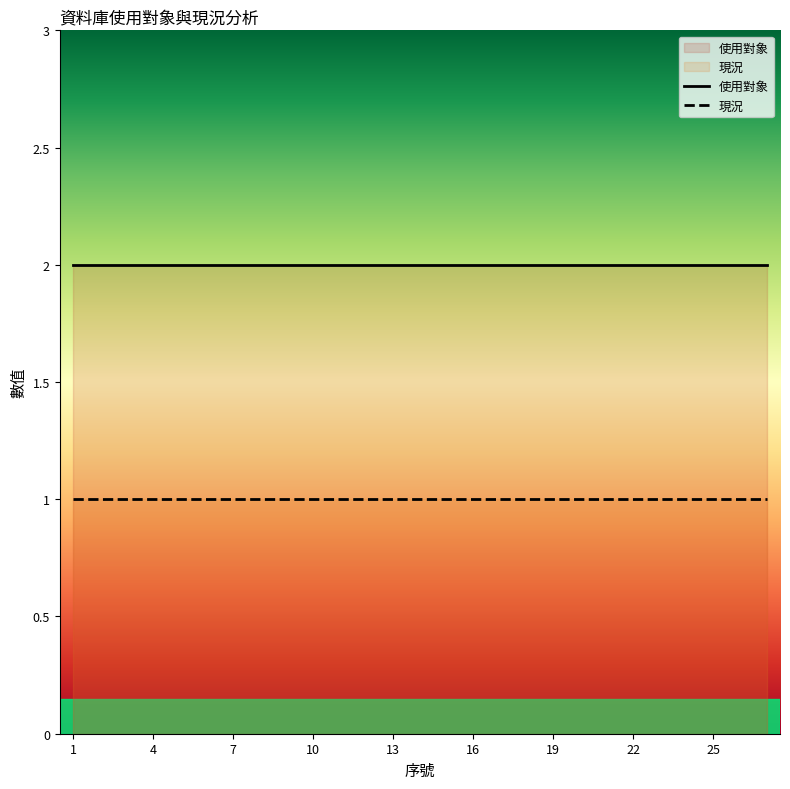

The value of 現況 at 26 is 1. True or false?

True